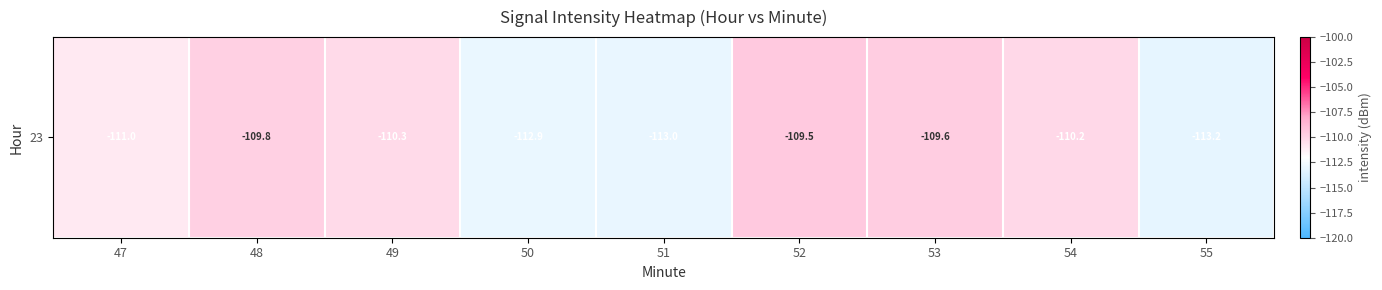

How many distinct data groups are displayed?

1